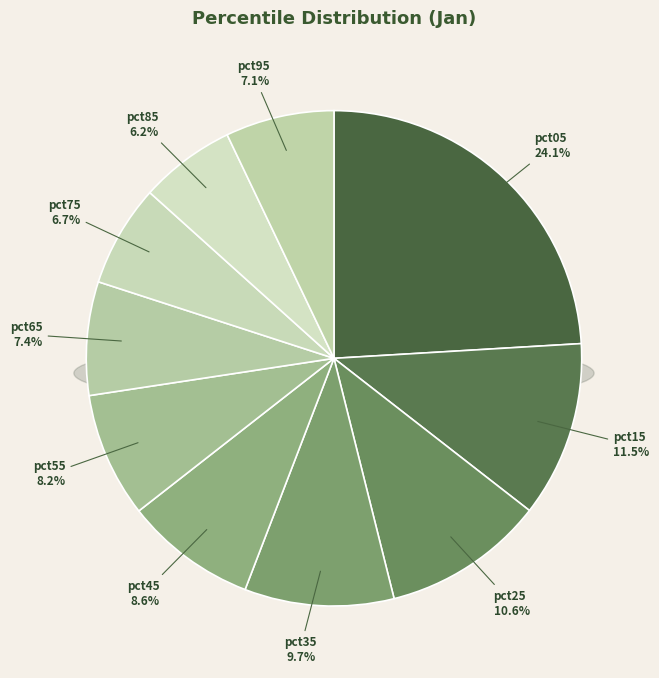

Which category has the smallest portion of the pie?

pct85